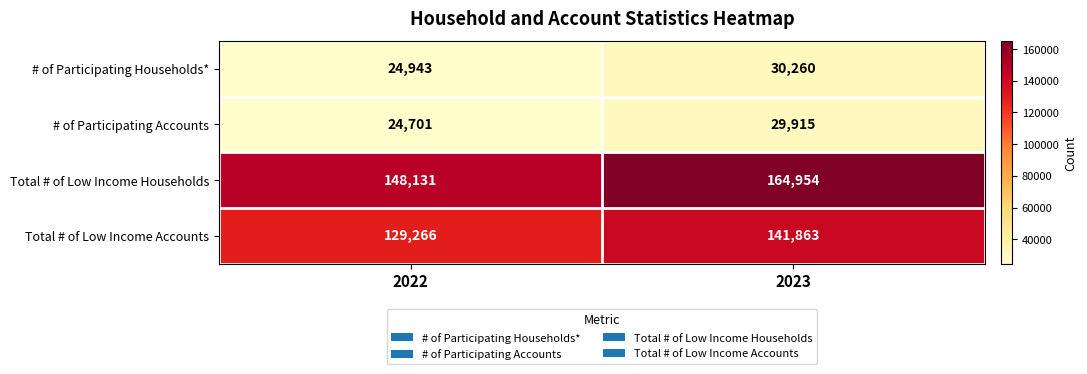

Rank the series at 2023 from lowest to highest value.

# of Participating Accounts, # of Participating Households*, Total # of Low Income Accounts, Total # of Low Income Households